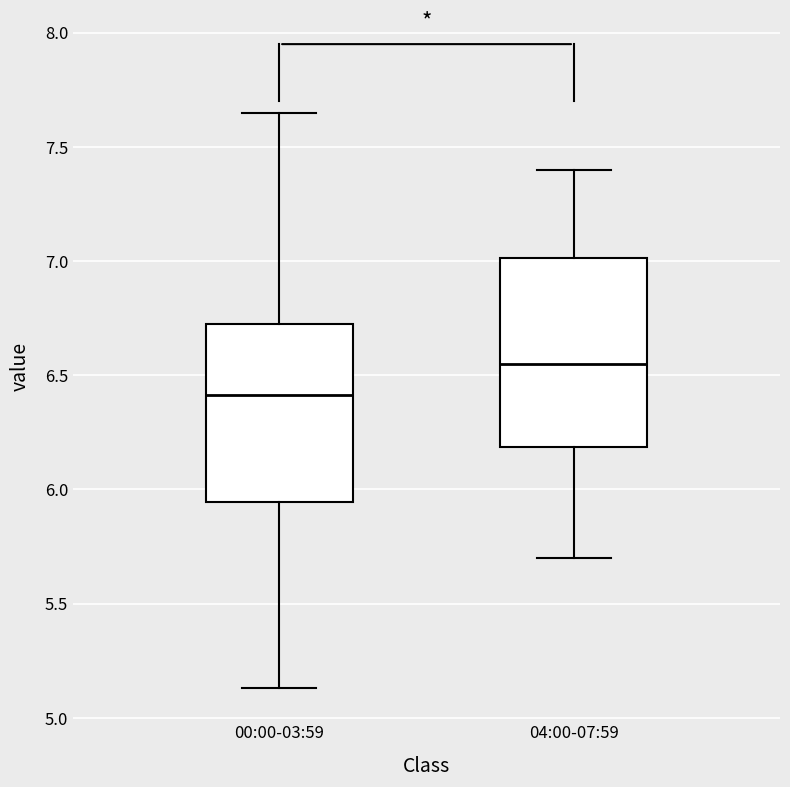

Which box's median line is the lowest?

00:00-03:59